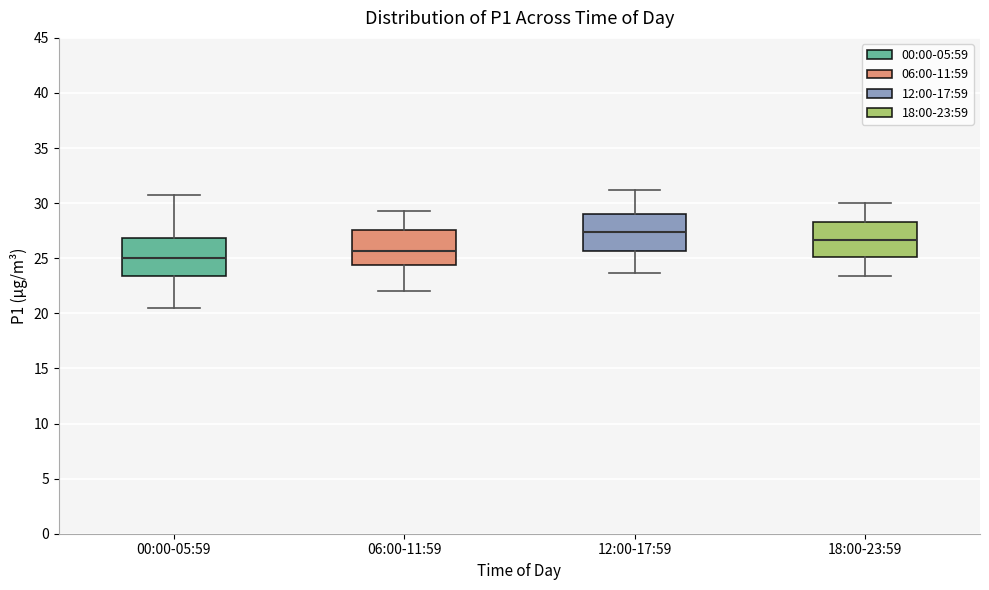

Which box has the highest median line?

12:00-17:59